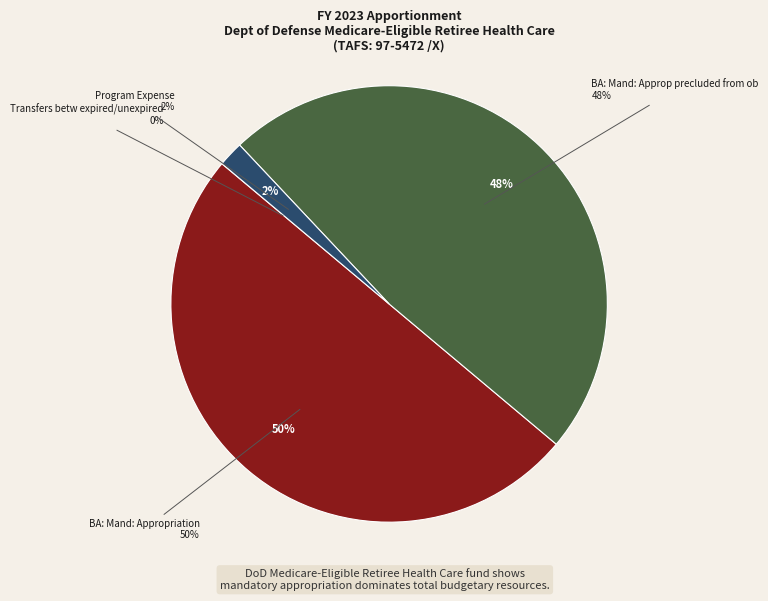

What is the smallest slice in the pie chart?

Transfers betw expired/unexpired (1012)